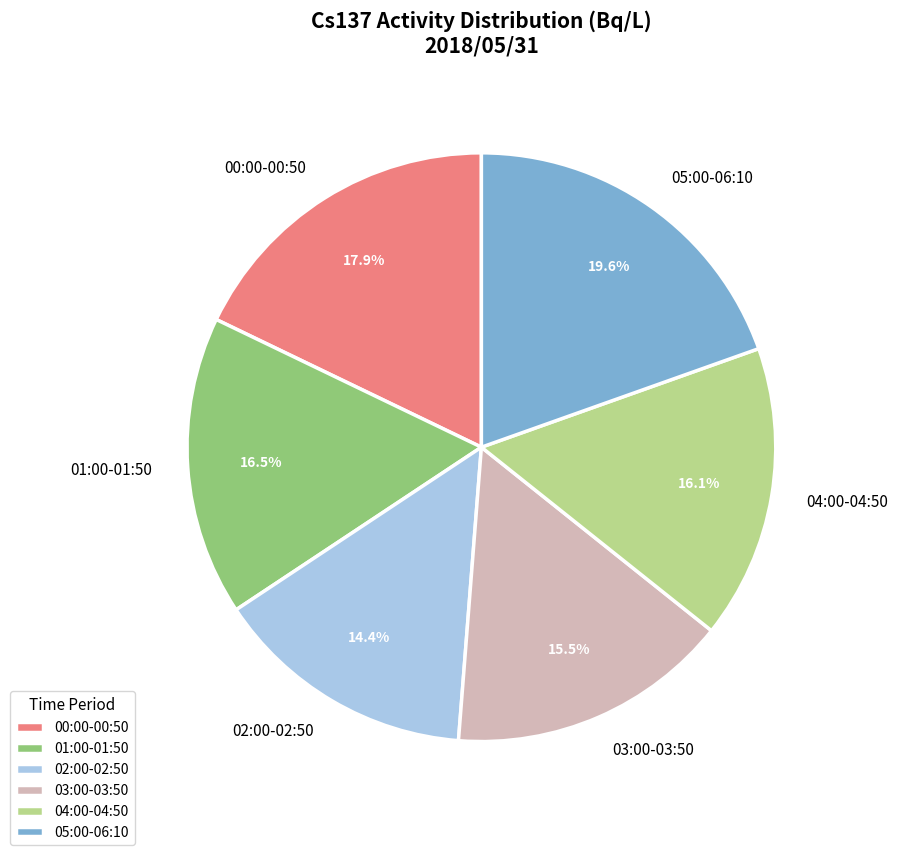

How many segments does this pie chart have?

6